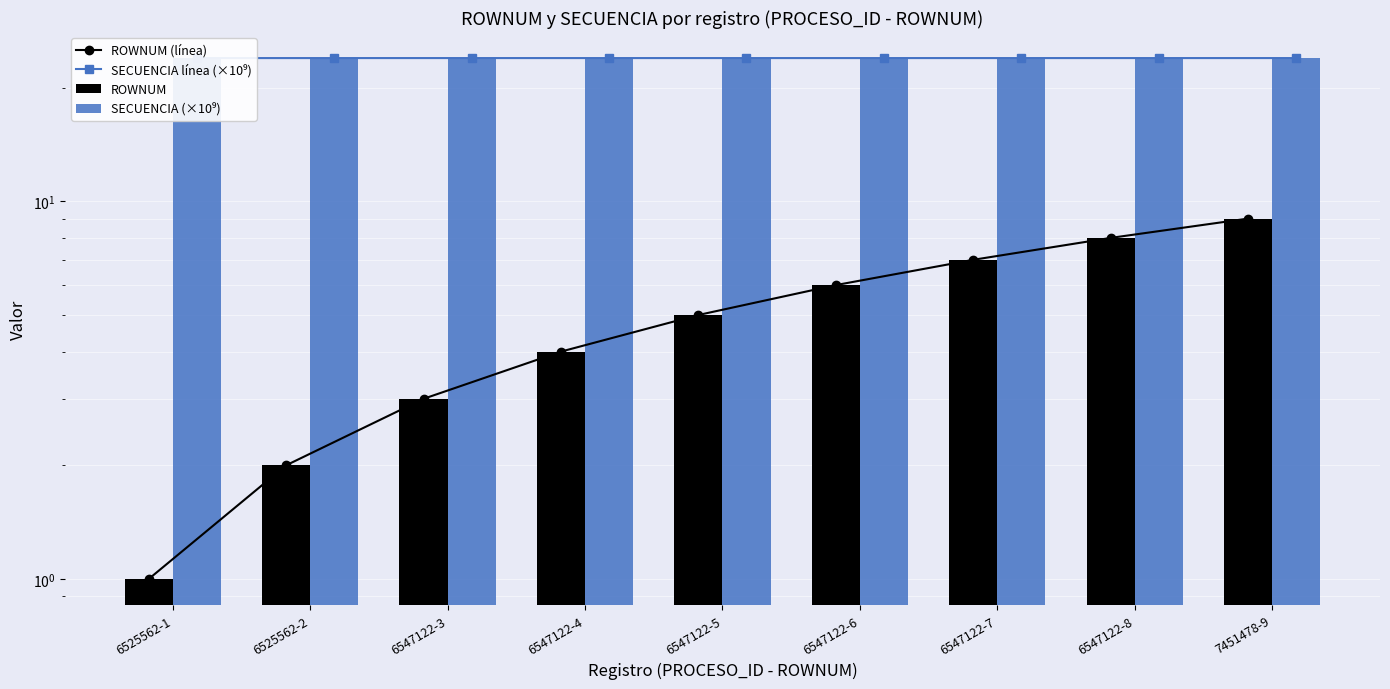

Reading left to right, what are all the values shown in this chart?

ROWNUM (línea): 1.0	2.0	3.0	4.0	5.0	6.0	7.0	8.0	9.0
SECUENCIA línea (×10⁹): 23.9	23.9	23.9	23.9	23.9	23.9	23.9	23.9	23.9
ROWNUM: 1.0	2.0	3.0	4.0	5.0	6.0	7.0	8.0	9.0
SECUENCIA (×10⁹): 23.9	23.9	23.9	23.9	23.9	23.9	23.9	23.9	23.9